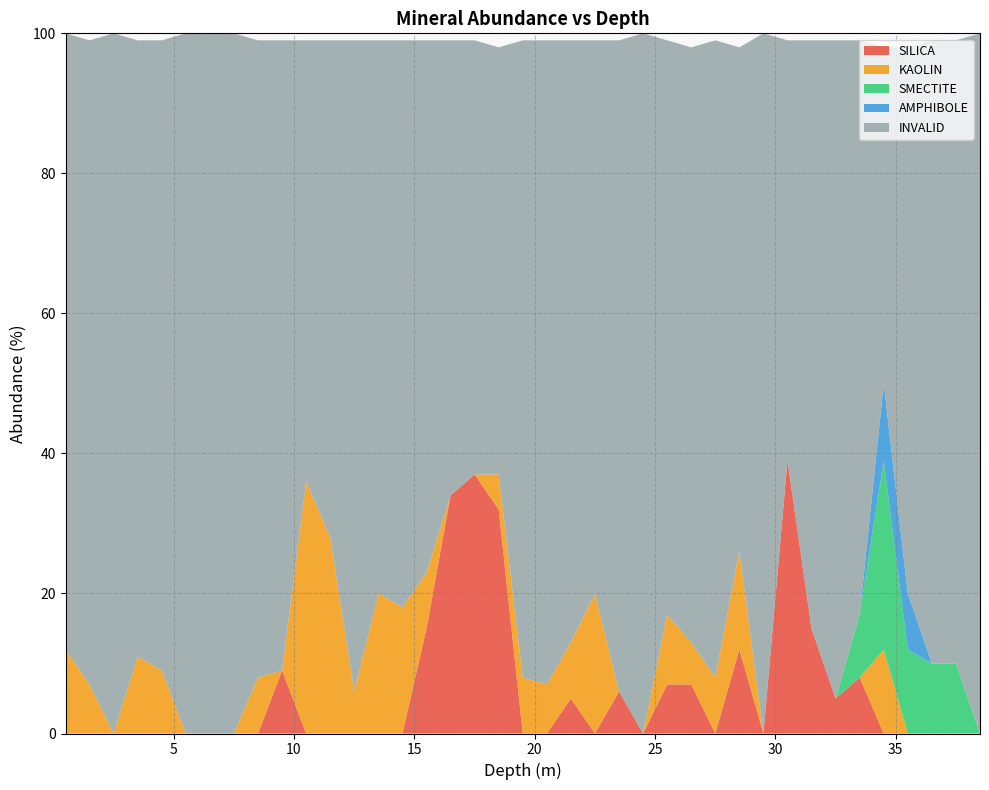

Reading left to right, transcribe all the data shown in this chart.

SILICA: 0	0	0	0	0	0	0	0	0	9	0	0	0	0	0	15	34	37	32	0	0	5	0	6	0	7	7	0	12	0	39	15	5	8	0	0	0	0	0
KAOLIN: 12	7	0	11	9	0	0	0	8	0	36	28	6	20	18	8	0	0	5	8	7	8	20	0	0	10	6	8	14	0	0	0	0	0	12	0	0	0	0
SMECTITE: 0	0	0	0	0	0	0	0	0	0	0	0	0	0	0	0	0	0	0	0	0	0	0	0	0	0	0	0	0	0	0	0	0	9	27	12	10	10	0
AMPHIBOLE: 0	0	0	0	0	0	0	0	0	0	0	0	0	0	0	0	0	0	0	0	0	0	0	0	0	0	0	0	0	0	0	0	0	0	11	8	0	0	0
INVALID: 88	92	100	88	90	100	100	100	91	90	63	71	93	79	81	76	65	62	61	91	92	86	79	93	100	82	85	91	72	100	60	84	94	82	48	78	89	89	100